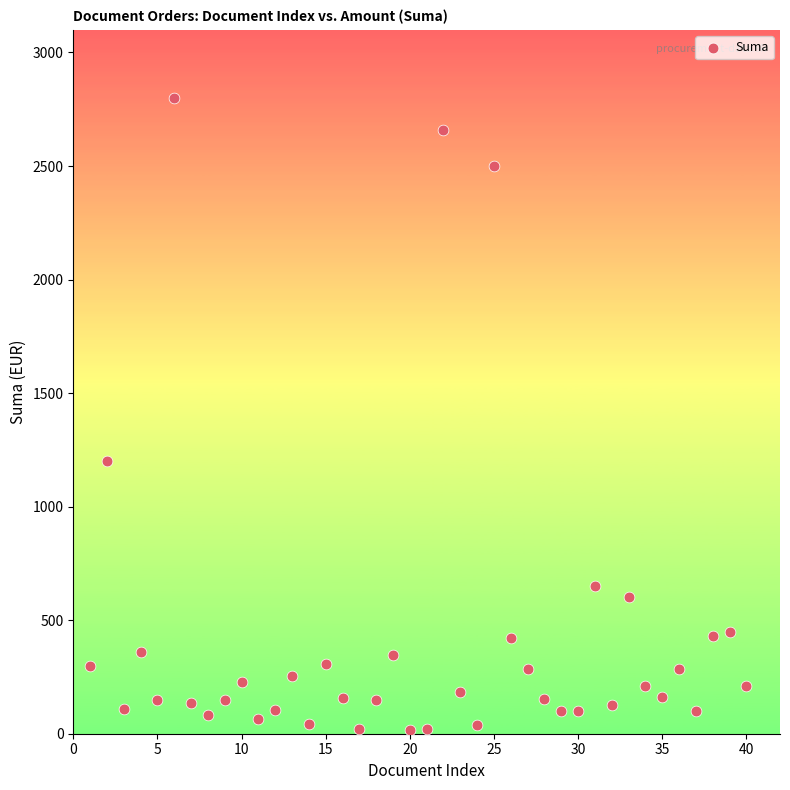

What Y value in the scatter plot is closest to 1407?

1200.0